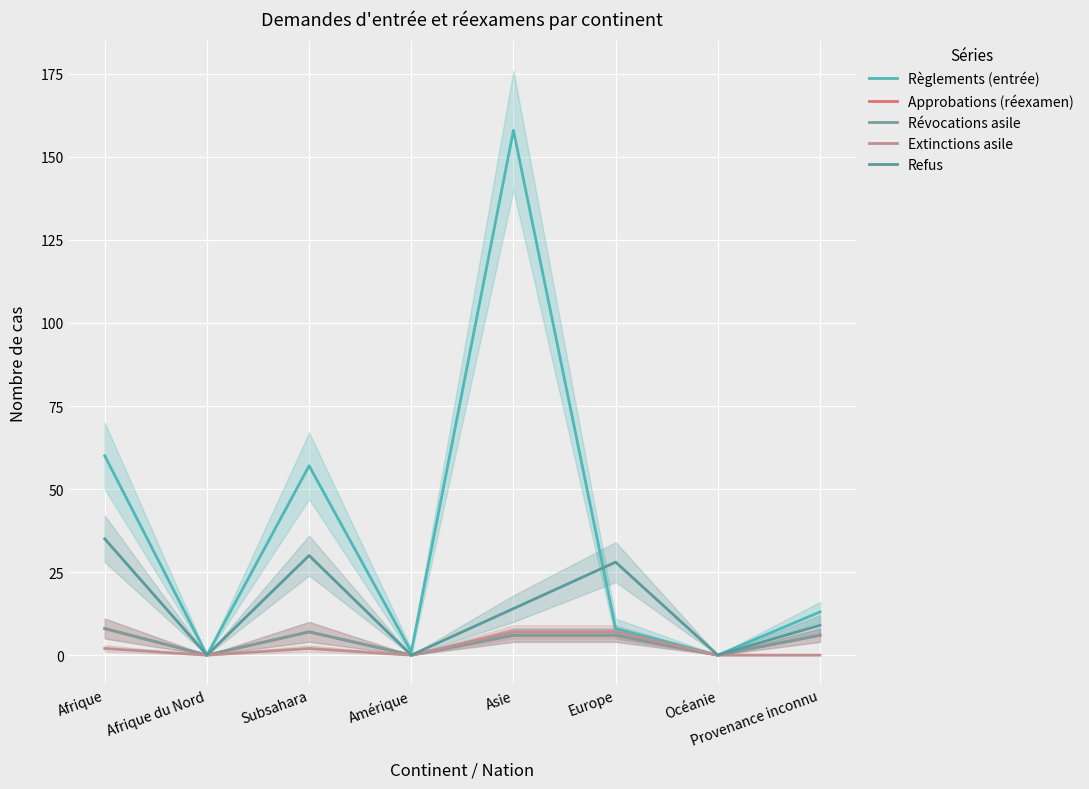

Which series changed the most between Asie and Provenance inconnu?

Règlements (entrée)